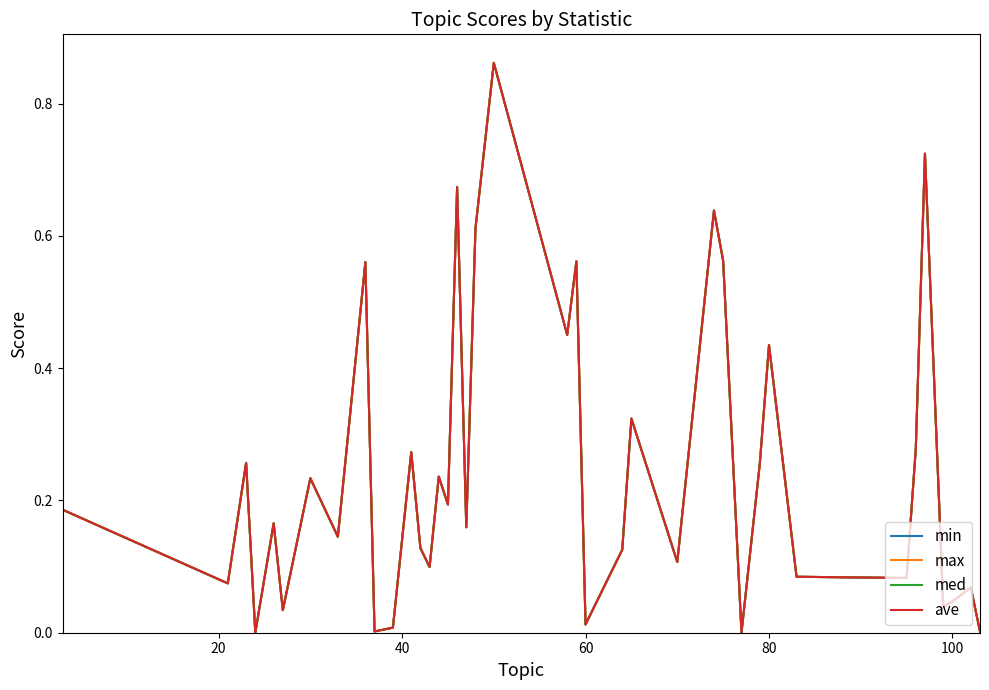

Does the chart display data point markers on the line(s)?

No